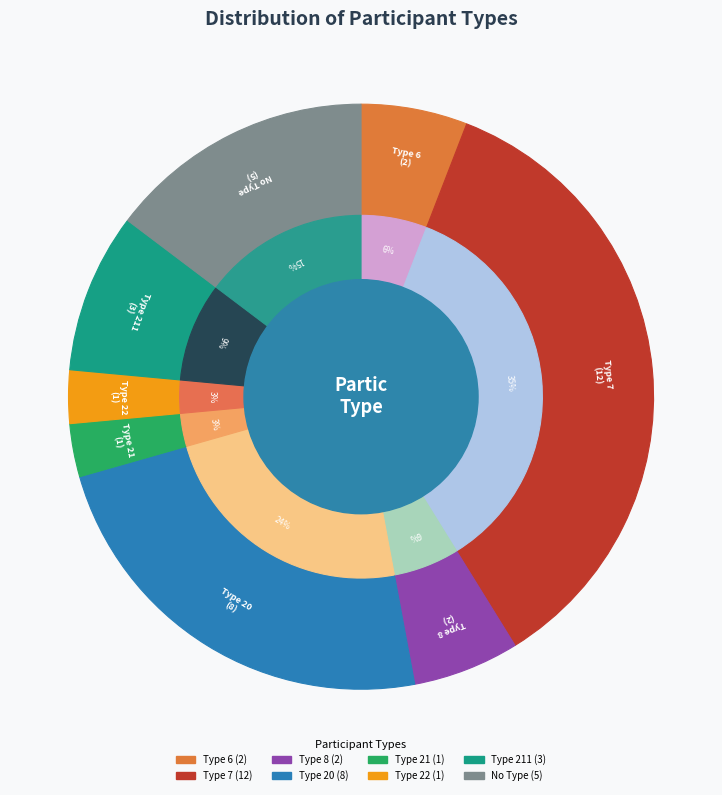

How many slices are in this pie chart?

8